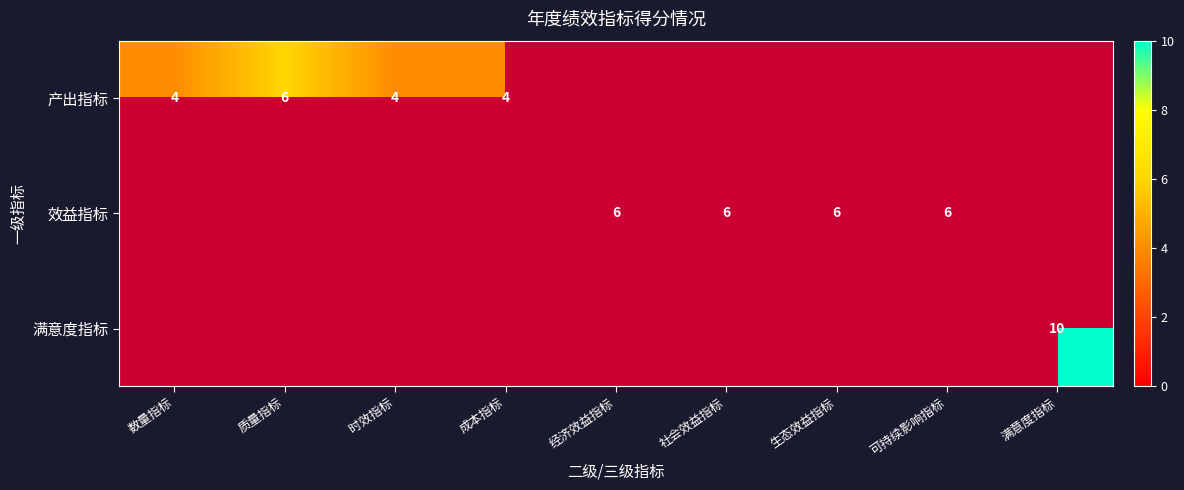

True or false: 产出指标 has a value of 2 at 时效指标.

False